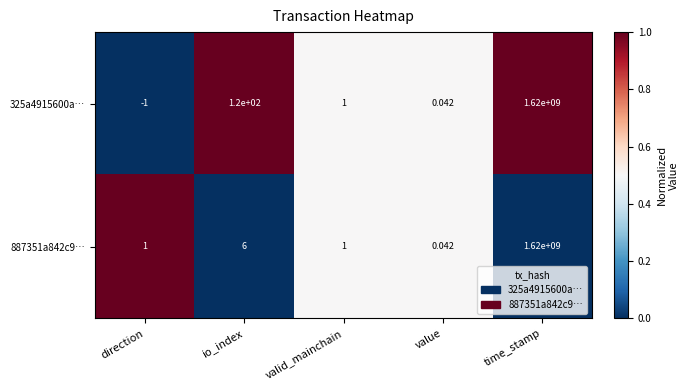

List the labels in order of 325a4915600a… value, largest first.

time_stamp, io_index, valid_mainchain, value, direction